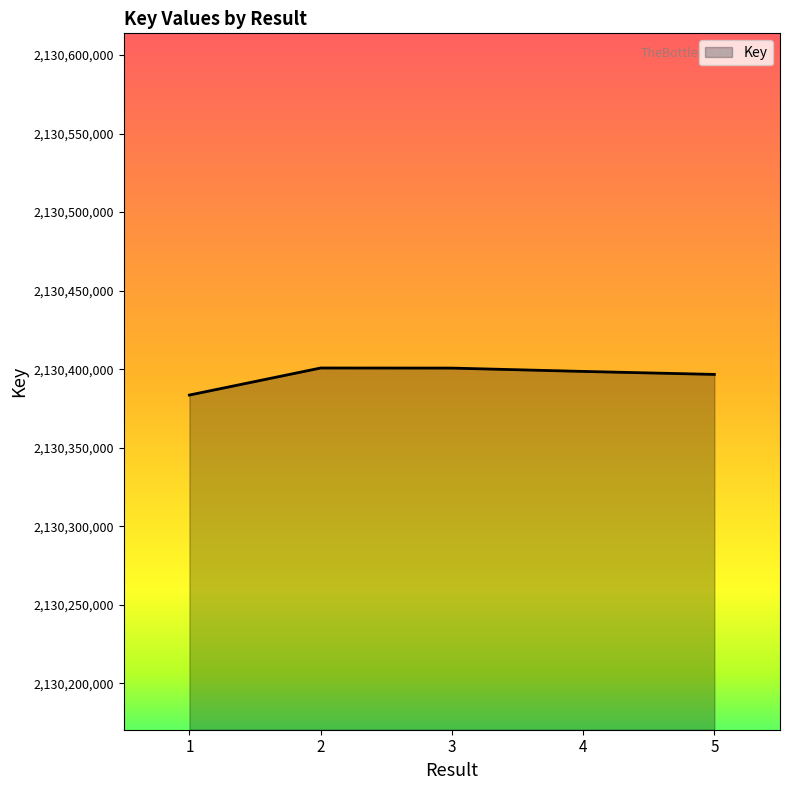

What is the minimum value shown in the chart?

2130383547